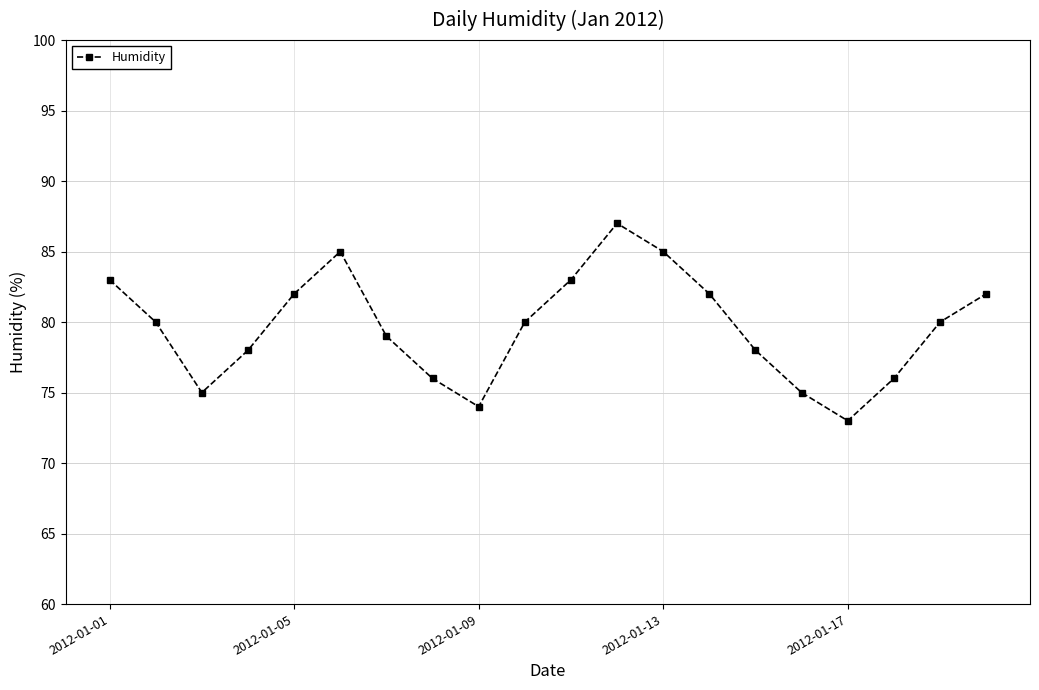

What is the minimum value shown in the chart?

73